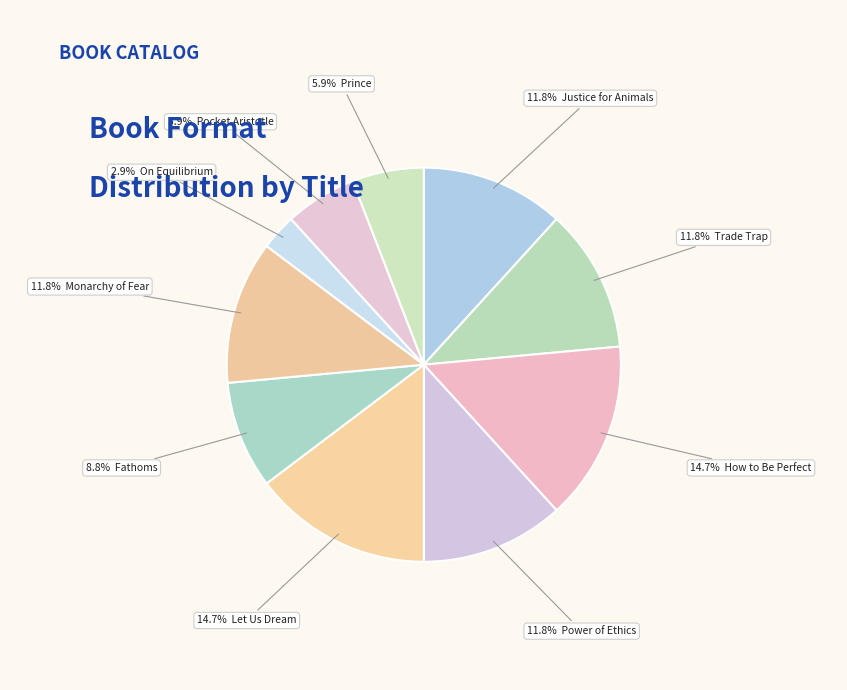

To the nearest percent, what is the average slice percentage?

10%